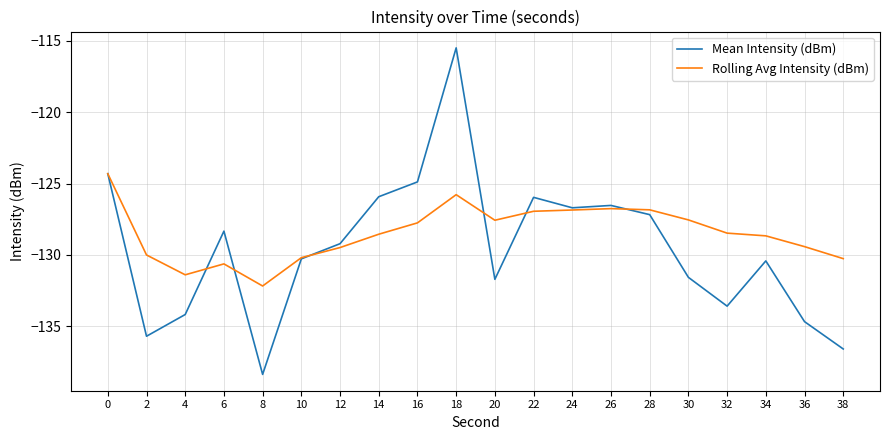

Which category has the lowest value in the Rolling Avg Intensity (dBm) series?

8